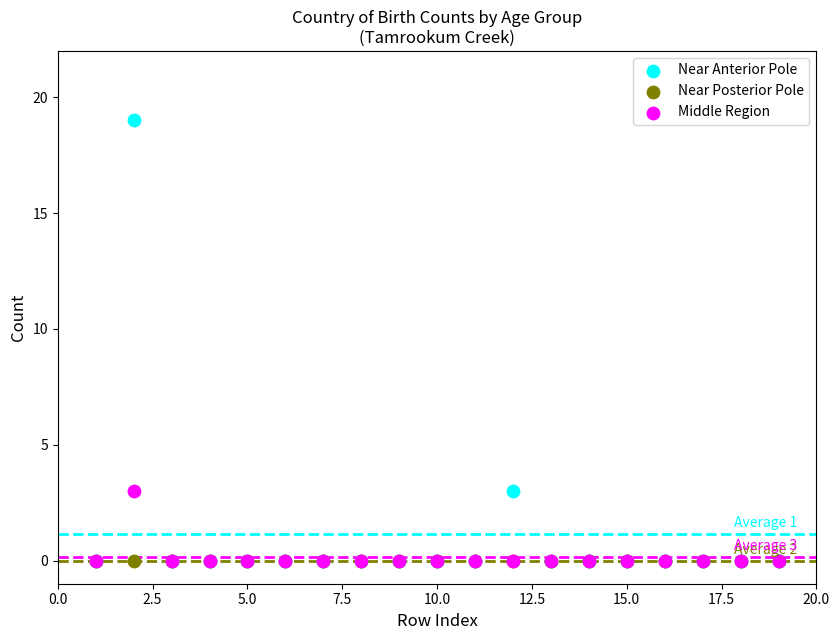

What are all the series names shown in the legend?

Near Anterior Pole, Near Posterior Pole, Middle Region